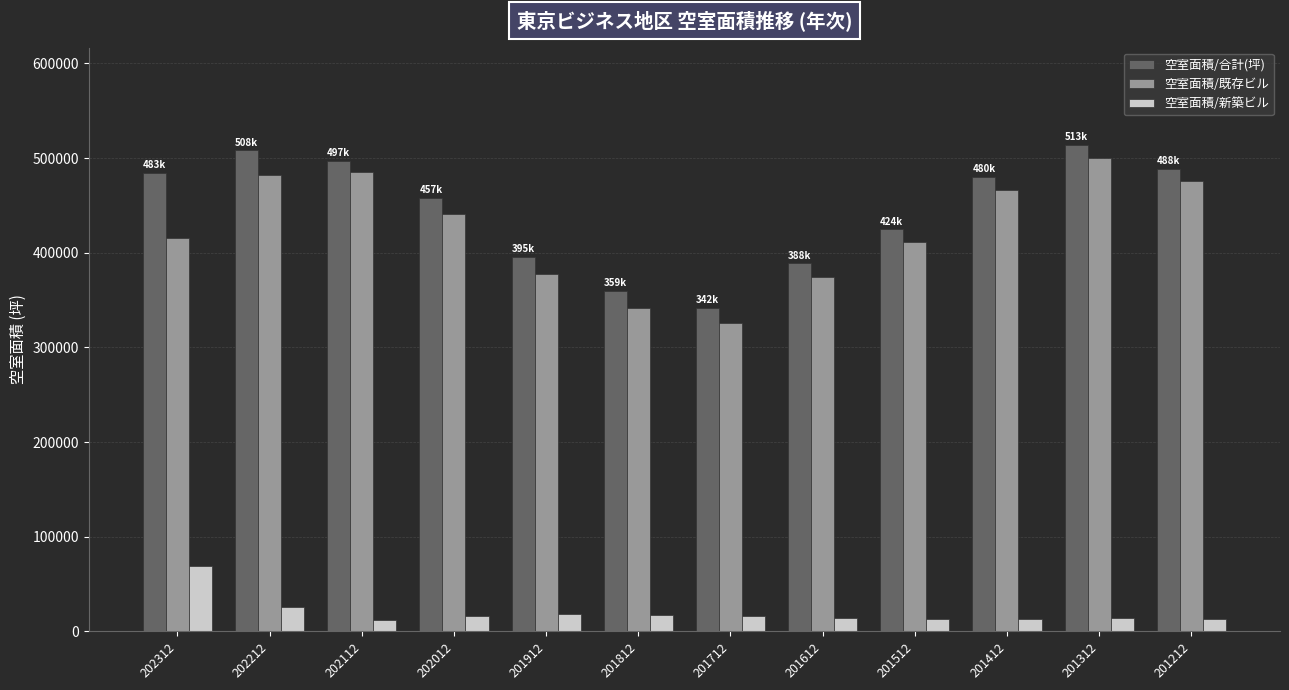

What is the total value across all series at 201512?

849334